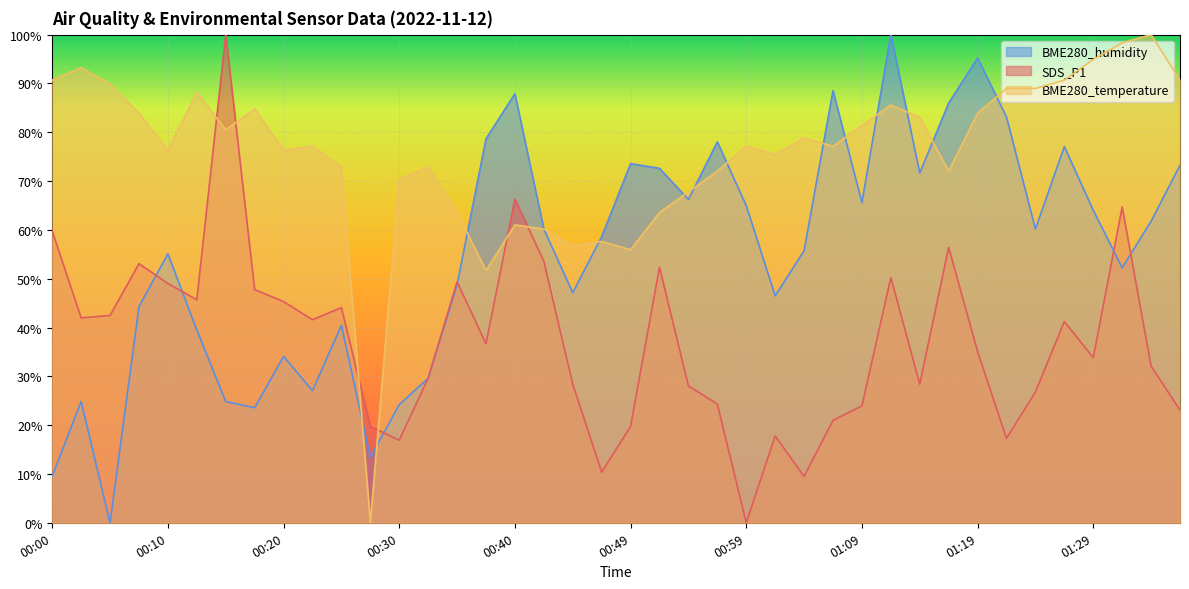

At how many categories does at least one series exceed 21?

39